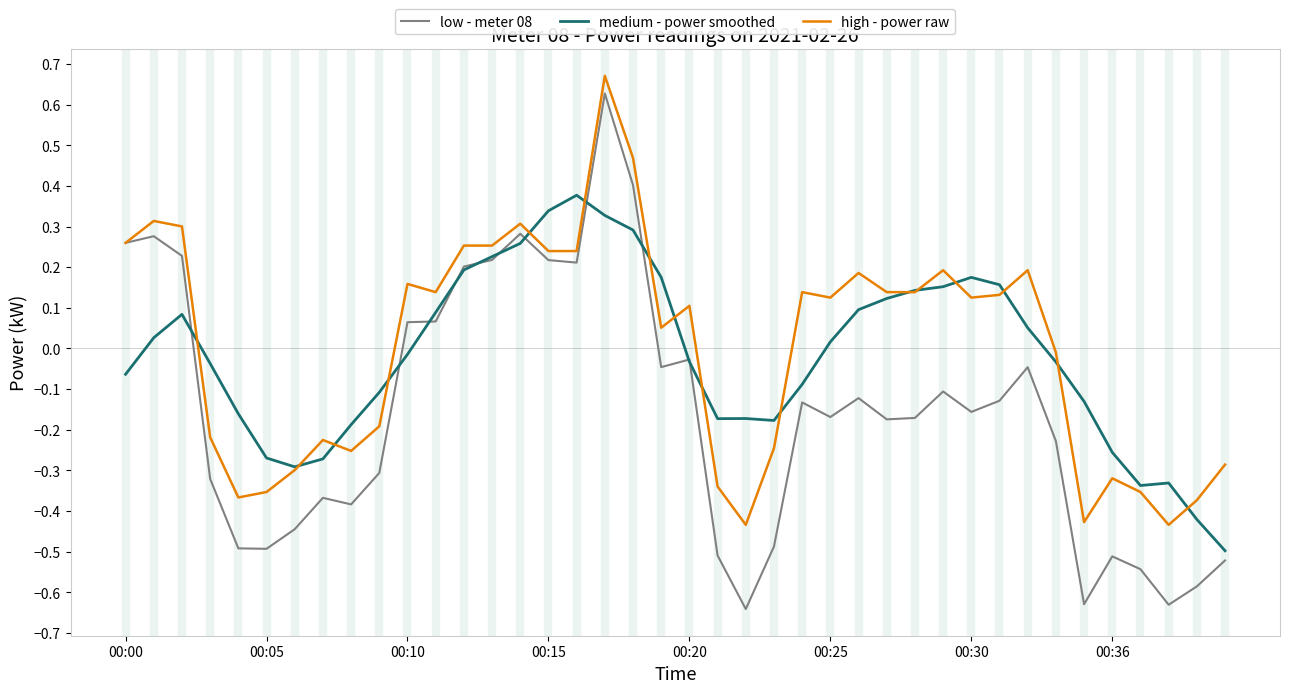

Which series has the largest range (max minus min)?

low - meter 08